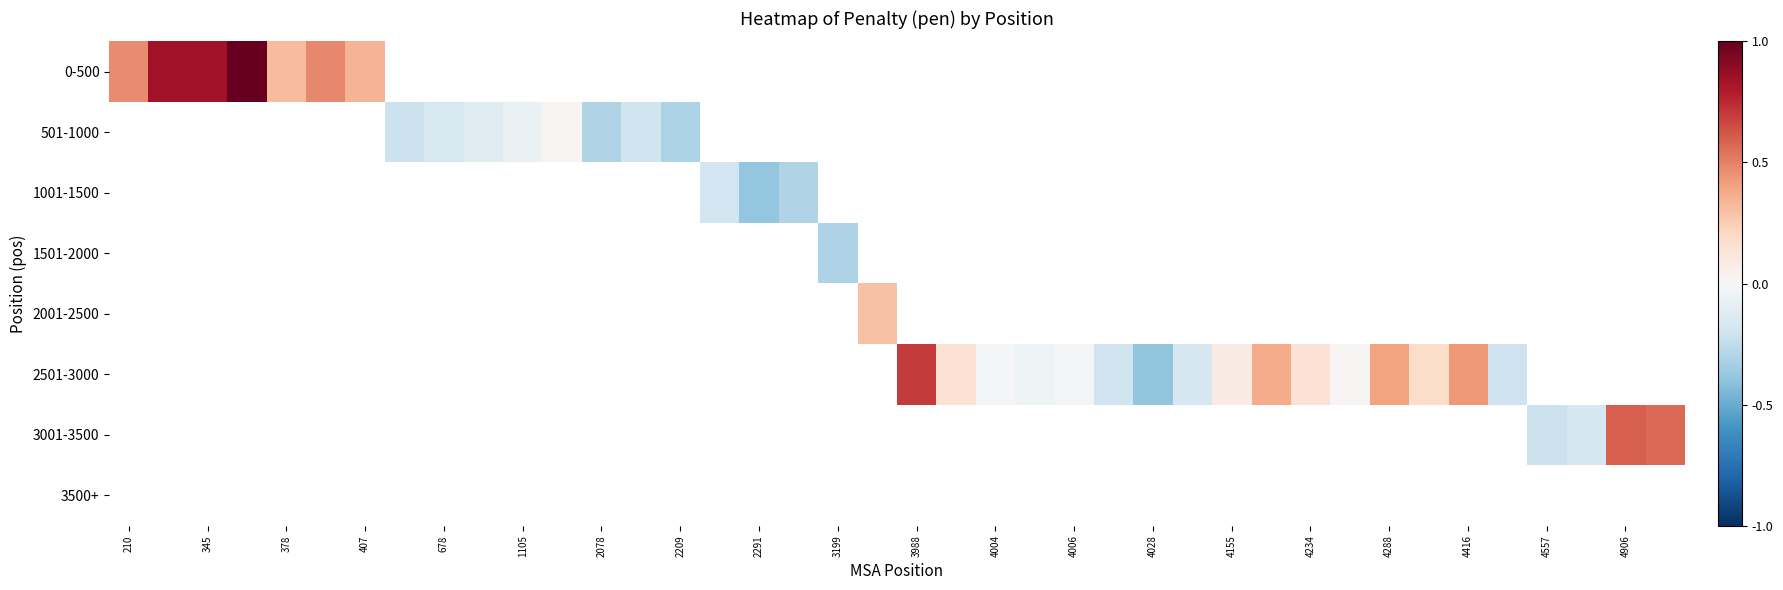

How many series are shown in this chart?

8